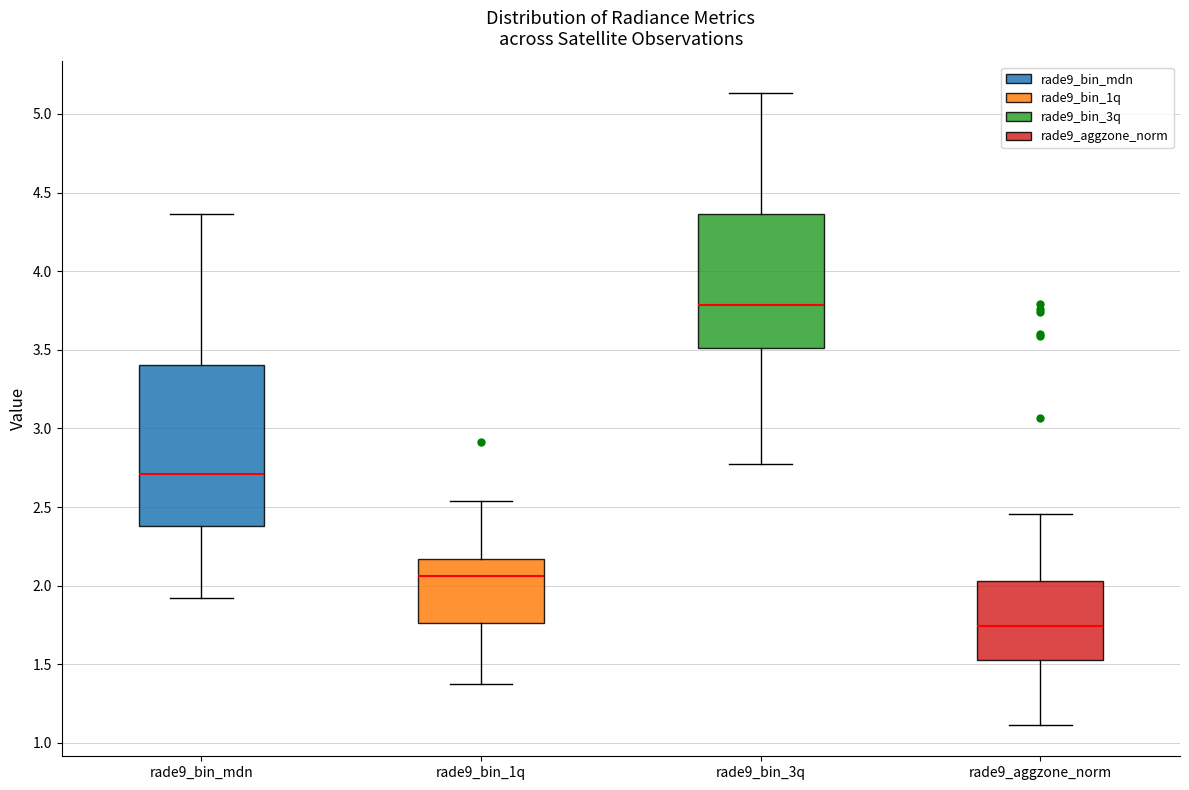

Which box is the tallest, from its lower edge to its upper edge?

rade9_bin_mdn